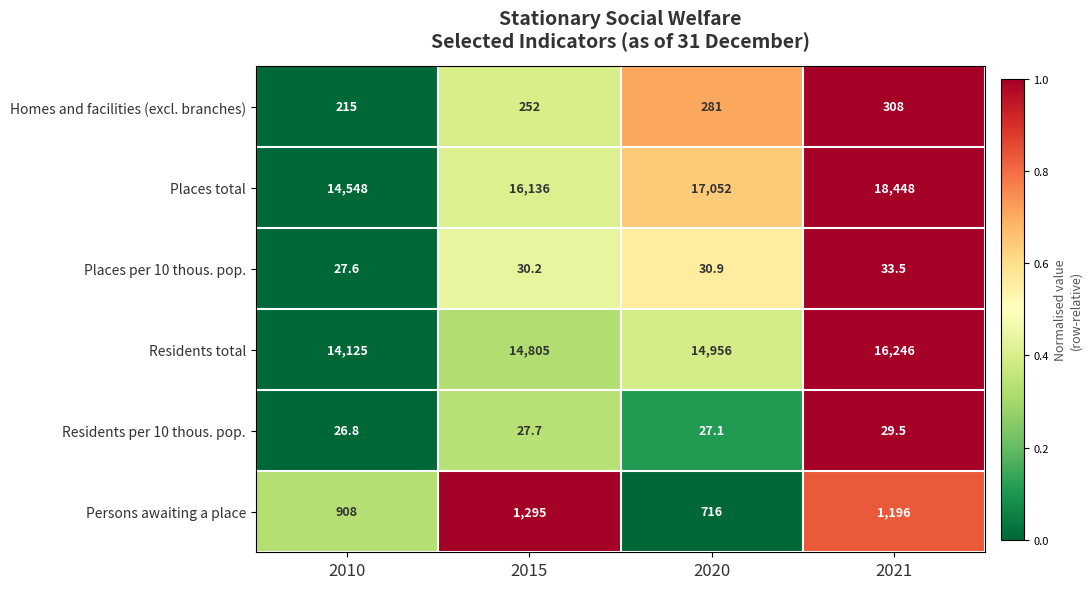

Reading left to right, list all the values displayed in this chart.

Homes and facilities (excl. branches): 215.0	252.0	281.0	308.0
Places total: 14548.0	16136.0	17052.0	18448.0
Places per 10 thous. pop.: 27.6	30.2	30.9	33.5
Residents total: 14125.0	14805.0	14956.0	16246.0
Residents per 10 thous. pop.: 26.8	27.7	27.1	29.5
Persons awaiting a place: 908.0	1295.0	716.0	1196.0